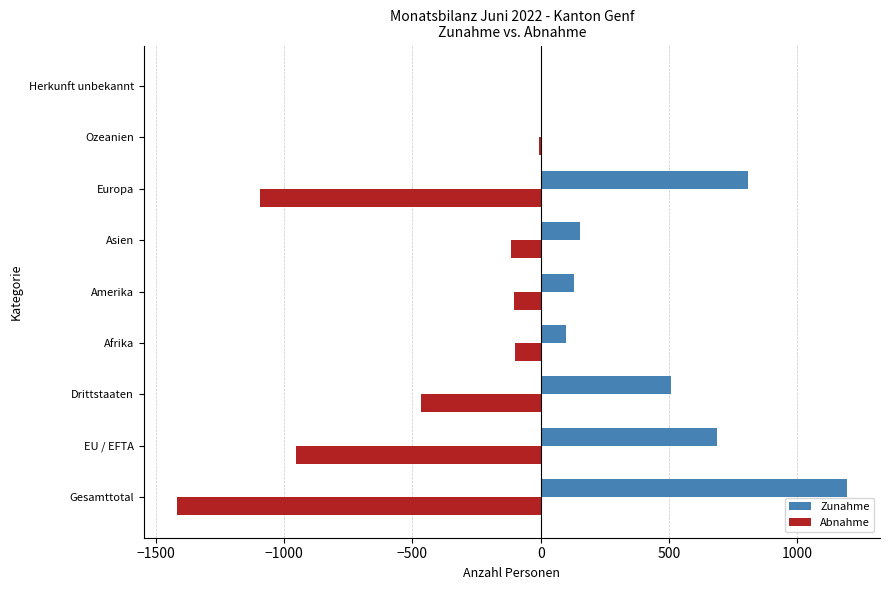

What is the sum of all Zunahme values?

3573